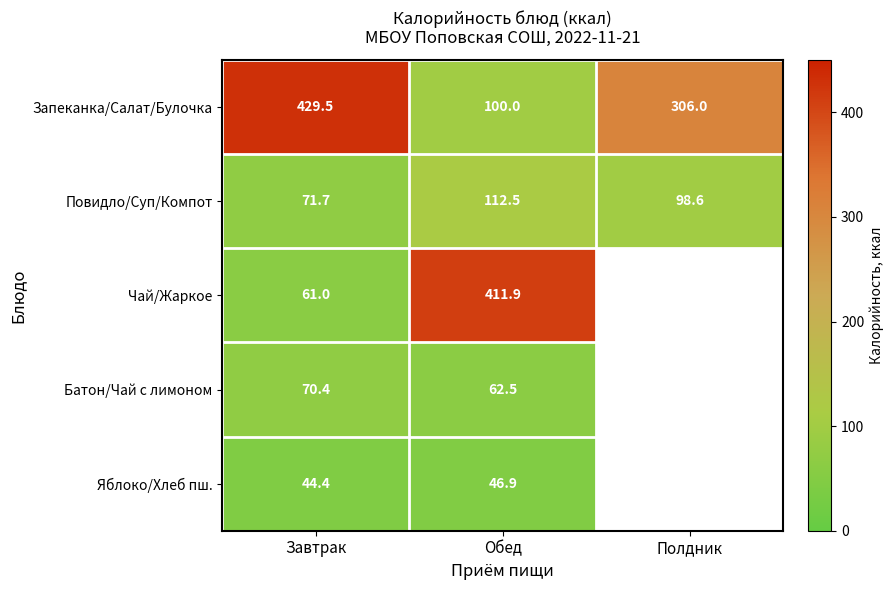

The Батон/Чай с лимоном series shows 70.4 at Завтрак. True or false?

True